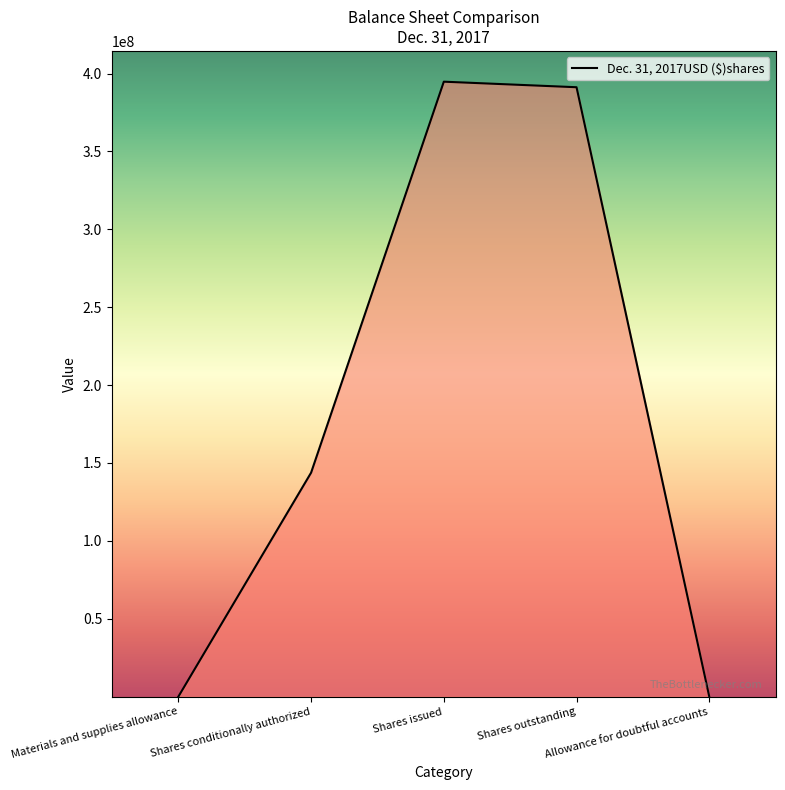

What is the maximum value shown in the chart?

394801990